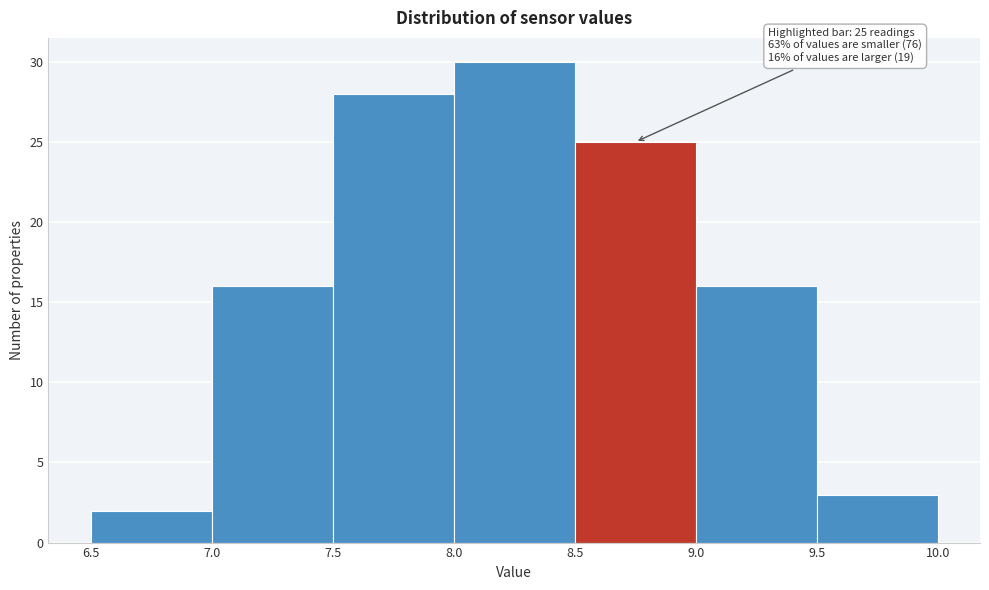

Which range on the x-axis has the tallest bar?

8.0 to 8.5